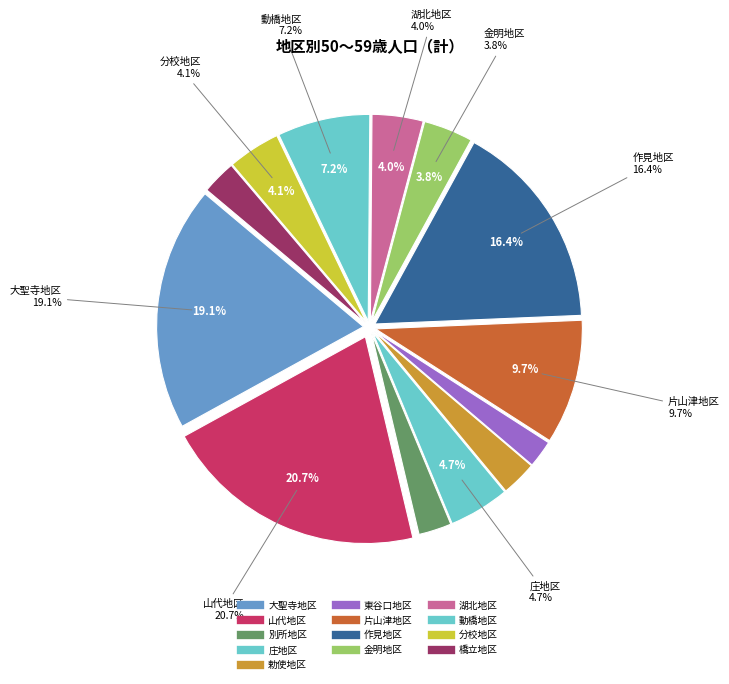

To the nearest percent, what is the combined percentage of 作見地区 and 山代地区?

37%